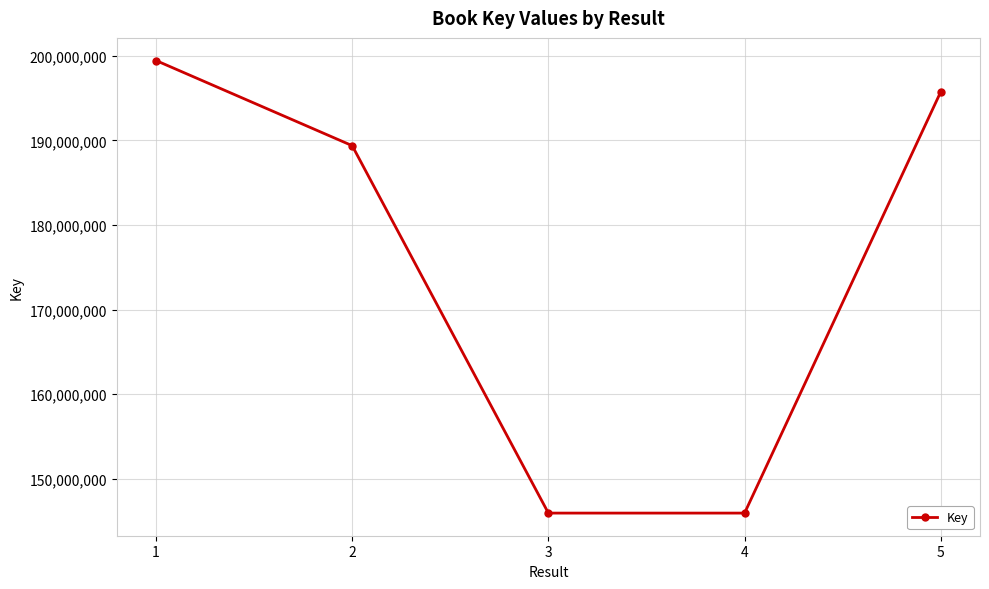

What is the value of the 4th point from the left?

145920955